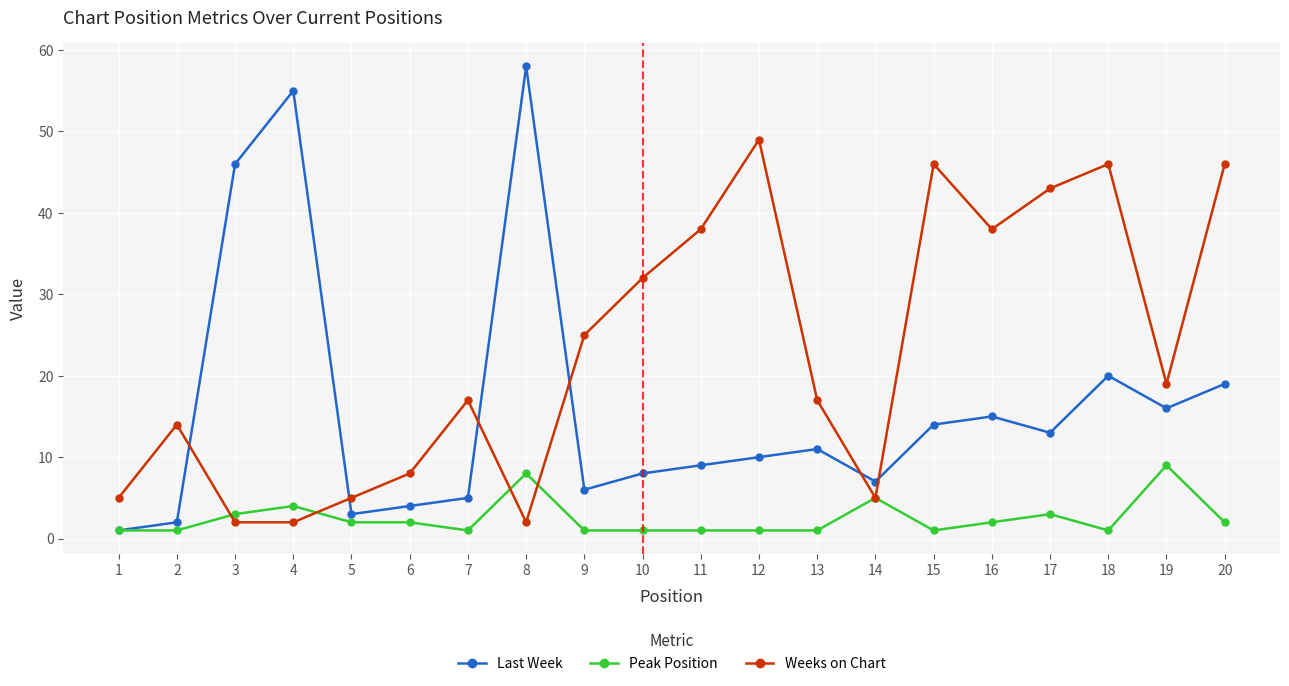

Which label corresponds to the largest value in the chart?

8